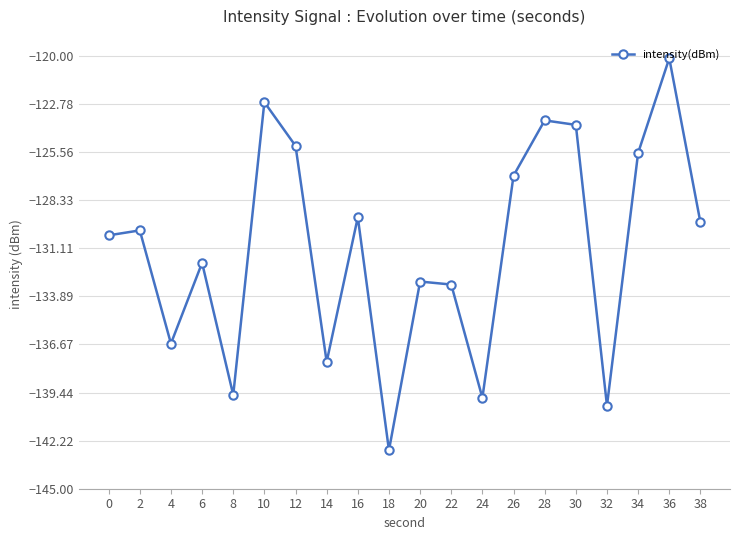

True or false: the data has more than 1 interior local peaks.

True